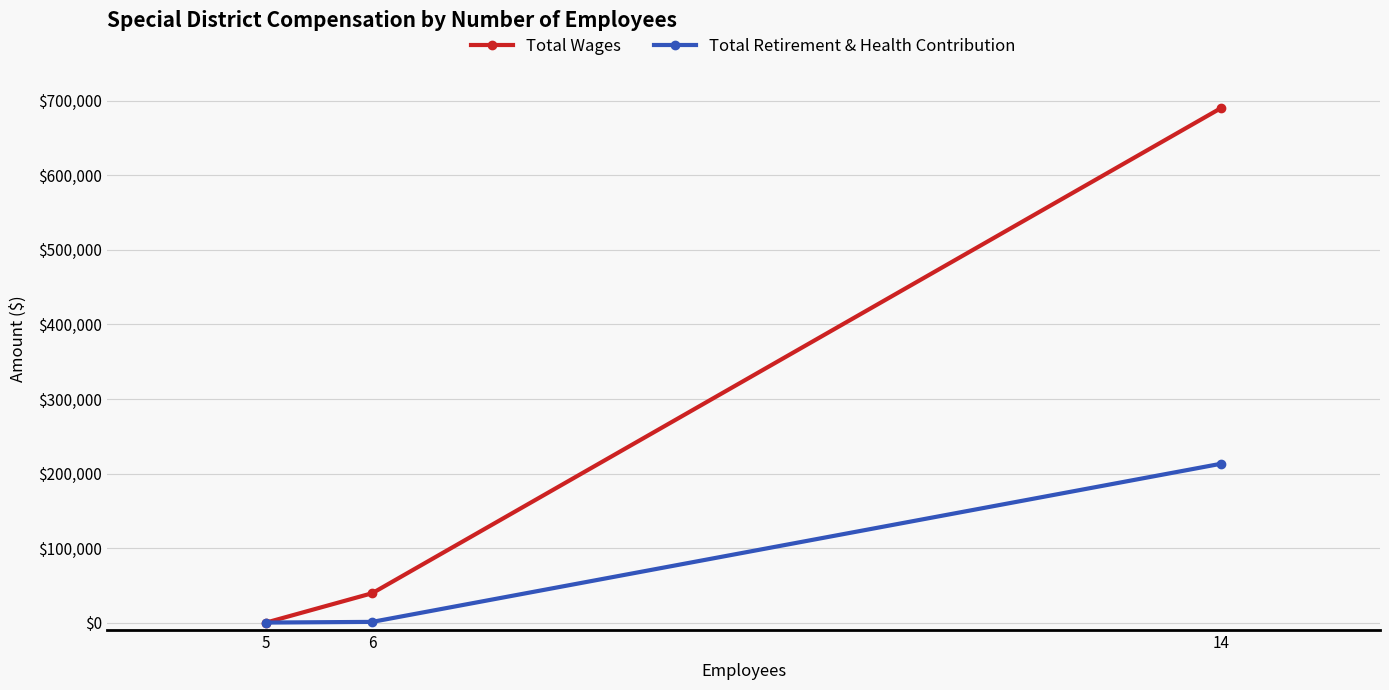

Where does the Total Retirement & Health Contribution series first go above 930?

14